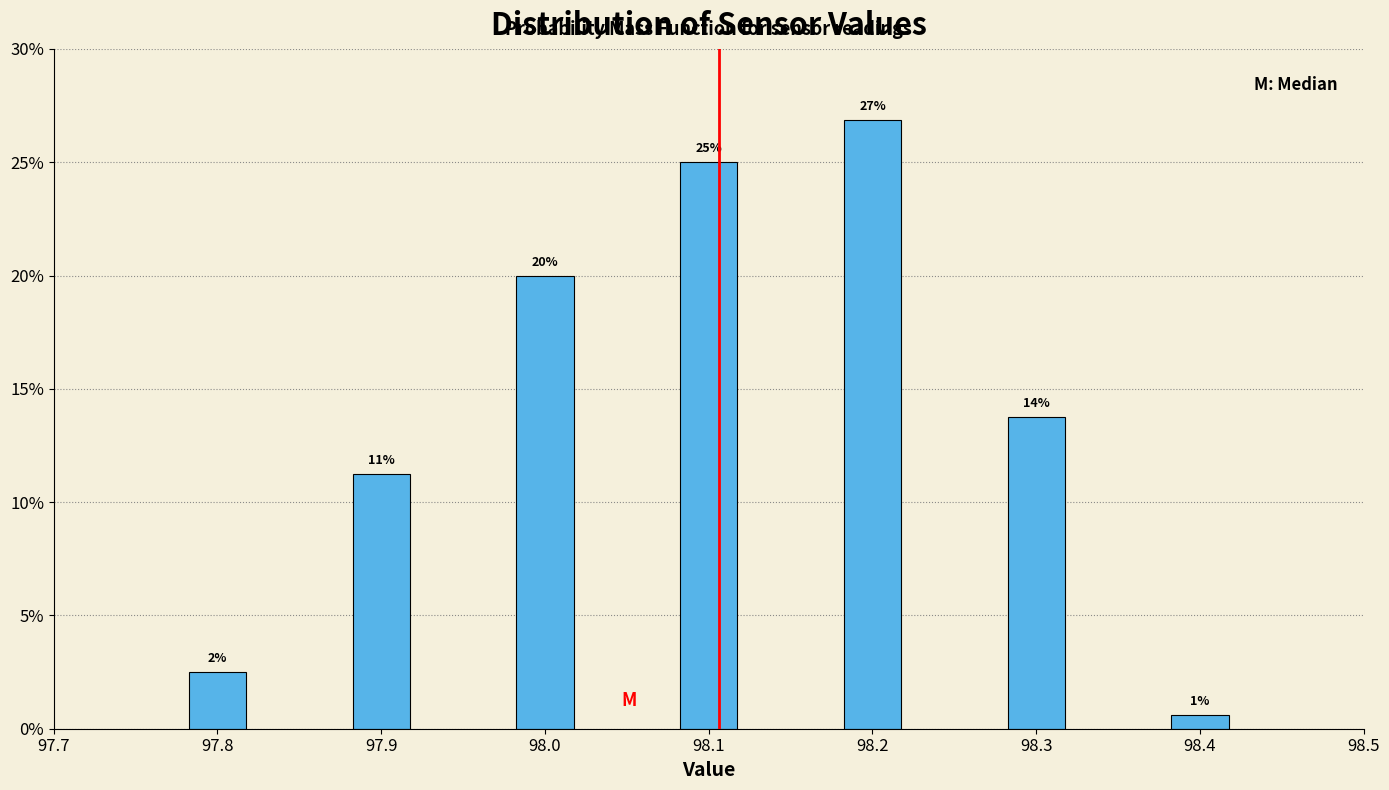

Are the bars horizontal?

No